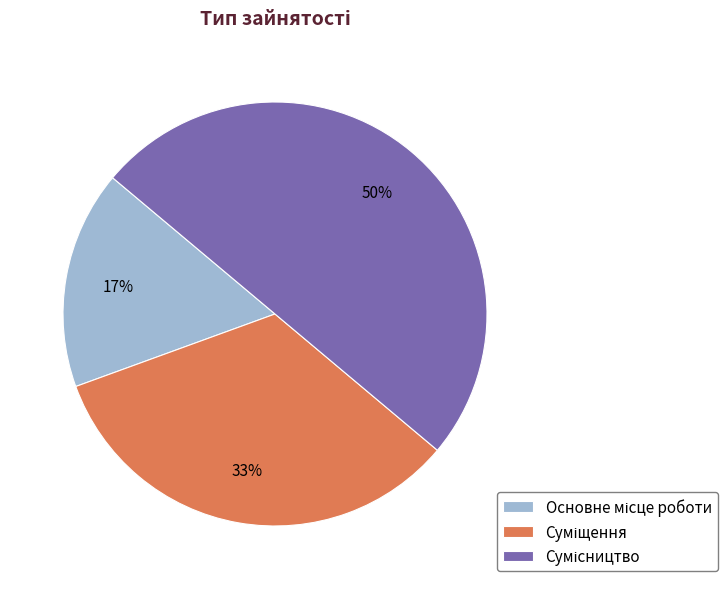

Does any single category account for the majority?

No